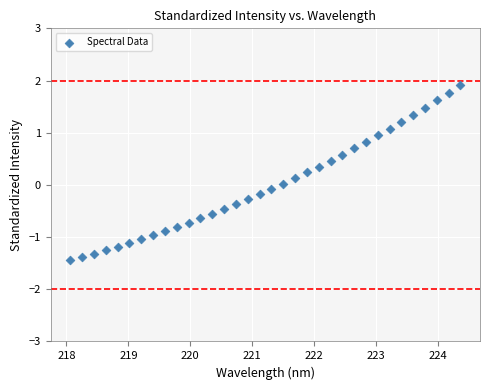

What is the range of Y values (max minus min)?

3.4